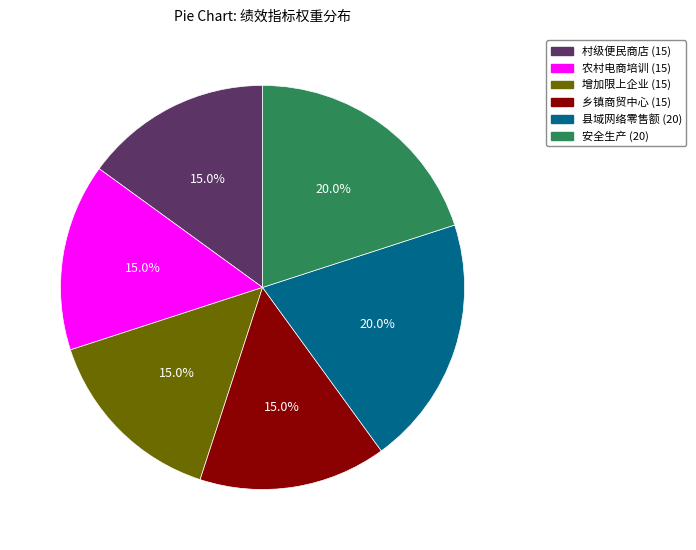

How many segments does this pie chart have?

6